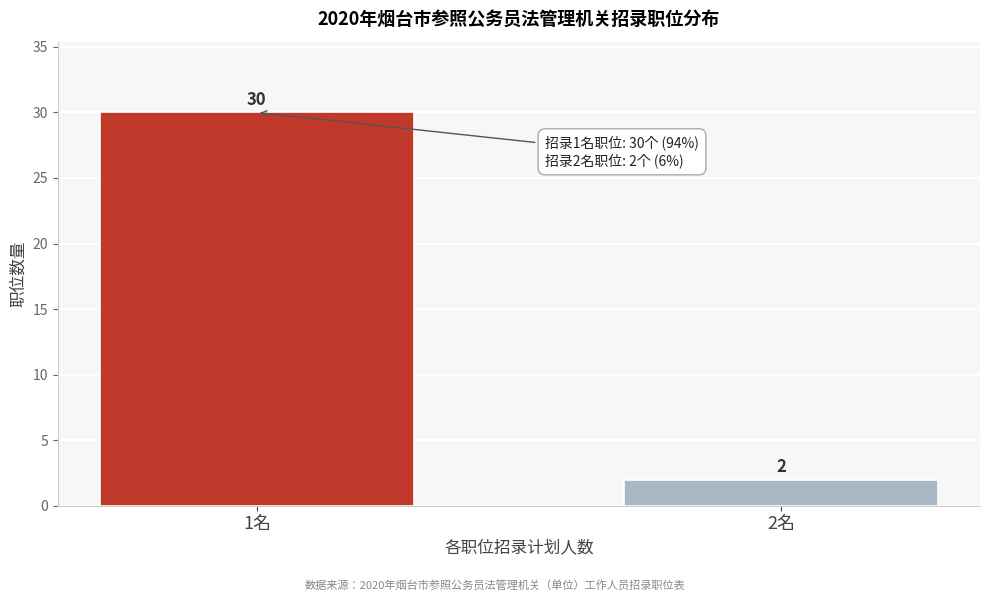

Reading left to right, extract all data points from this chart.

30	2